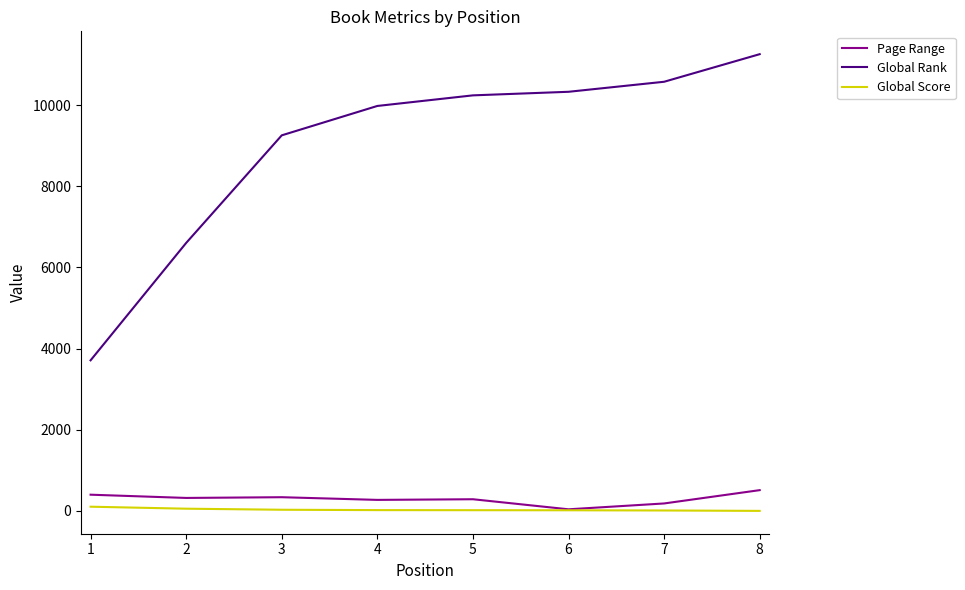

At which label does Page Range reach its peak?

8